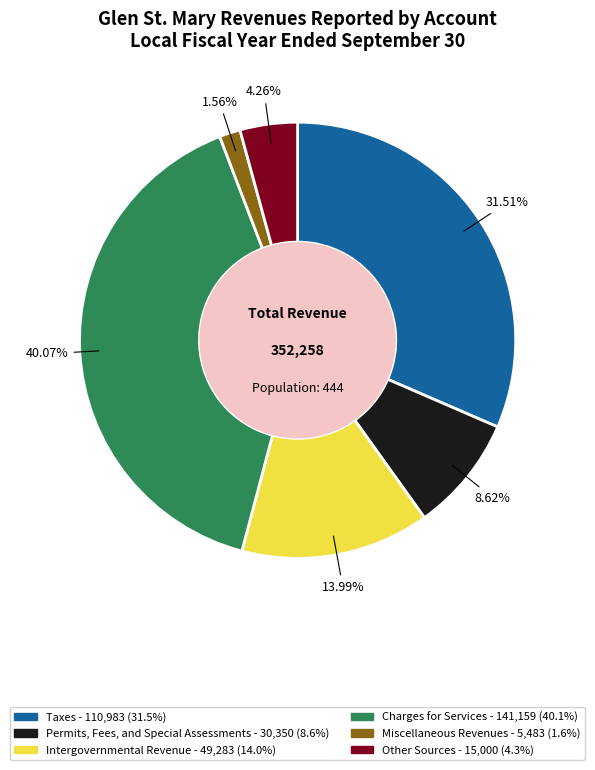

Combined, what portion of the pie is Other Sources and Miscellaneous Revenues?

5.8%